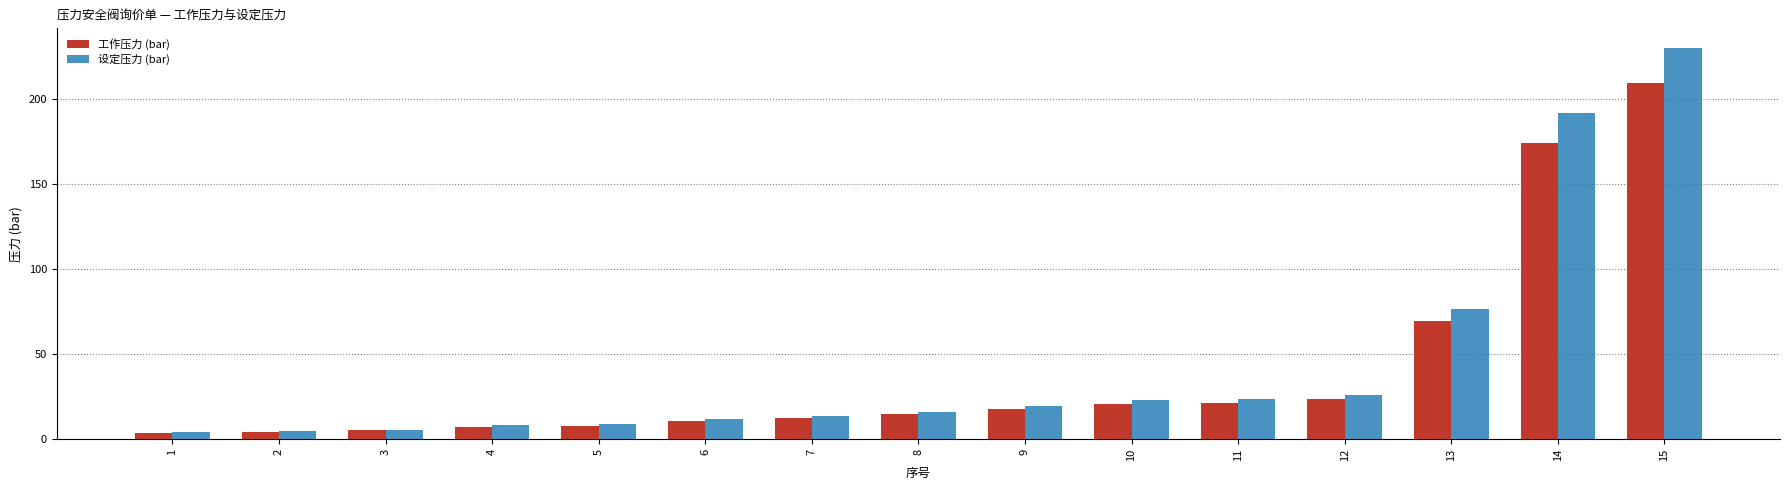

What is the average value of the 设定压力 (bar) series?

44.2